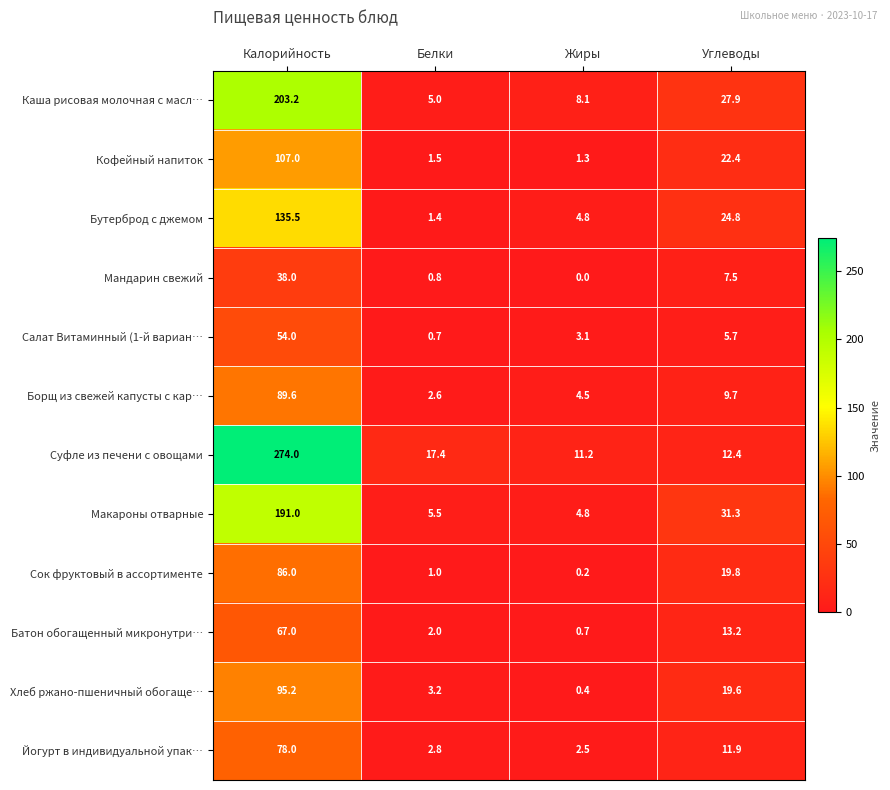

At how many categories does at least one series exceed 50?

1